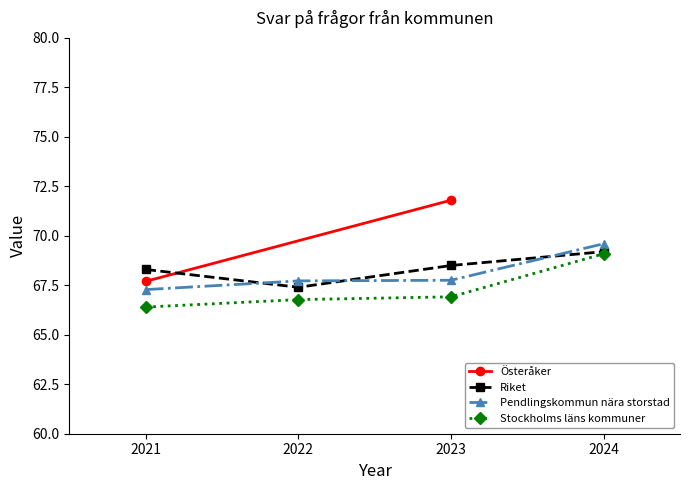

What is the difference between the maximum and second lowest values in the Stockholms läns kommuner series?

2.3